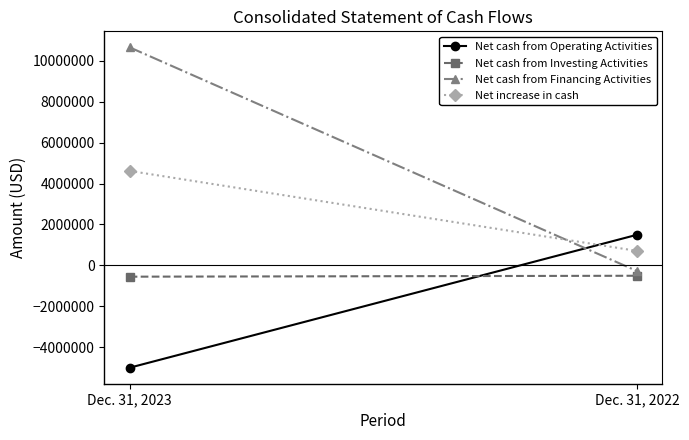

What value does the Net cash from Investing Activities series have at Dec. 31, 2023?

-554815